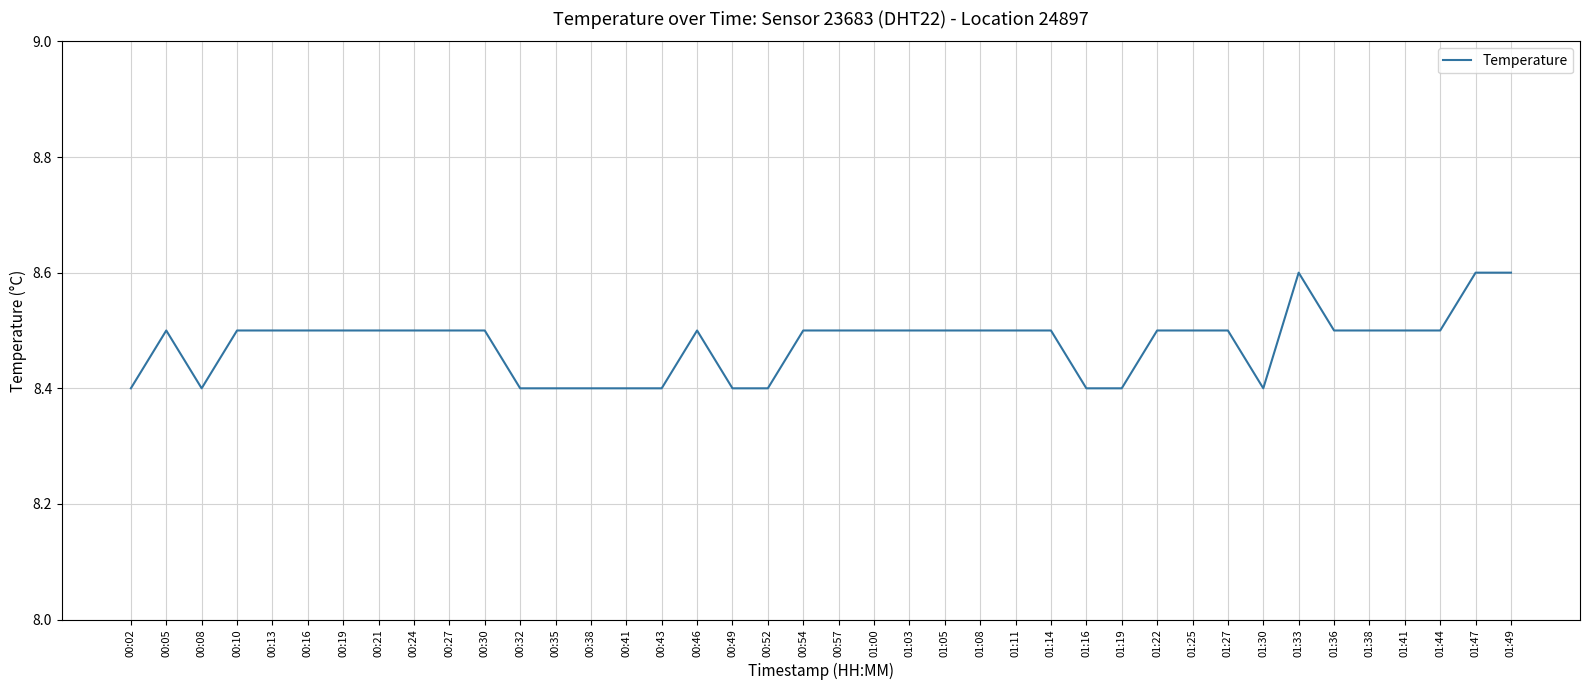

Between 00:49 and 01:27, which is larger?

01:27